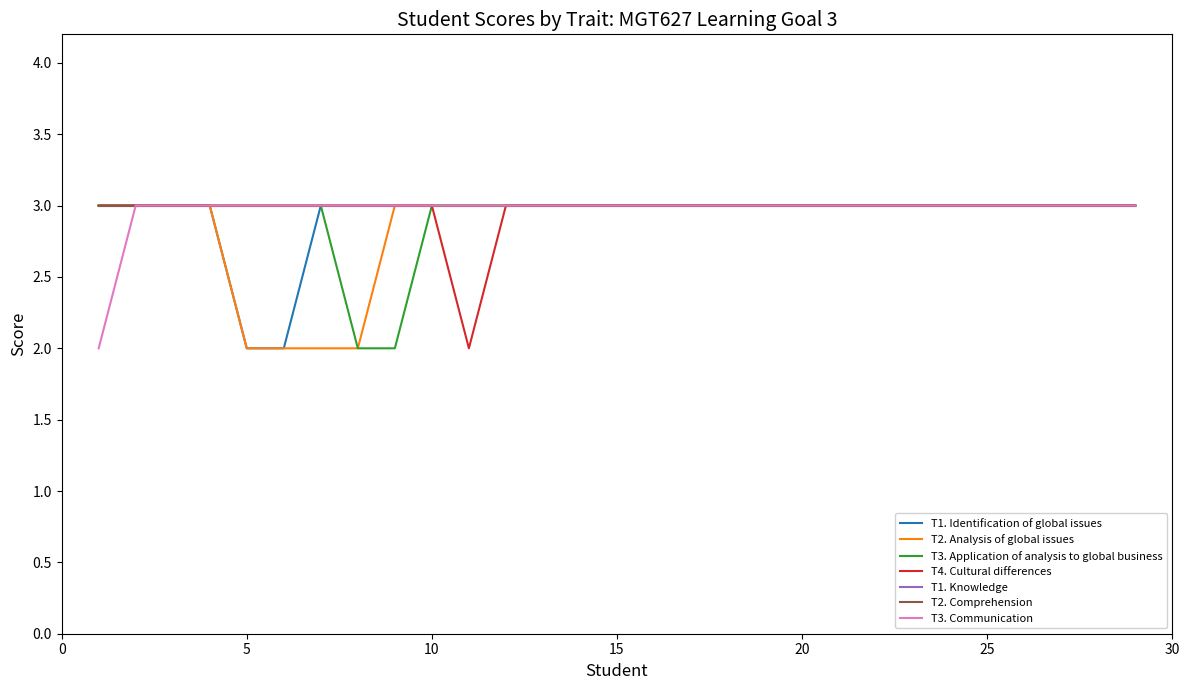

How many T3. Application of analysis to global business values are between 3 and 4?

27